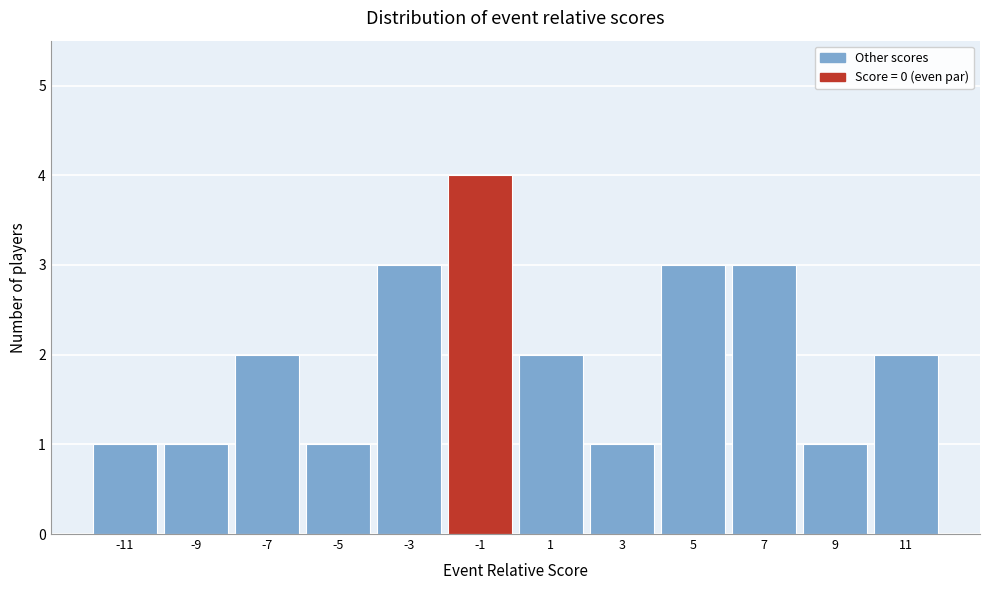

Reading left to right, what are all the values shown in this chart?

1	1	2	1	3	4	2	1	3	3	1	2